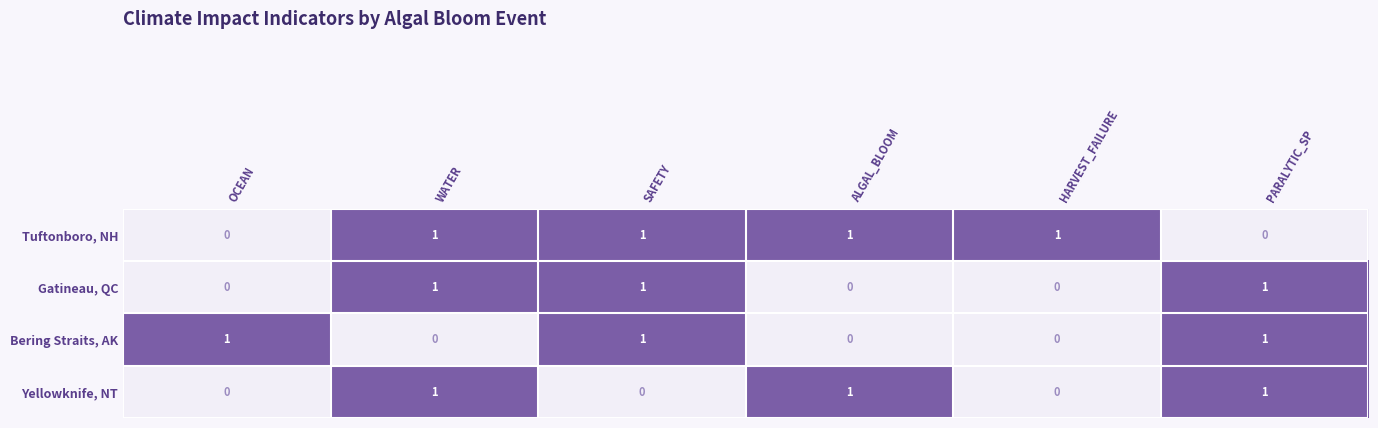

Is it true that Bering Straits, AK equals 0 at ALGAL_BLOOM?

True